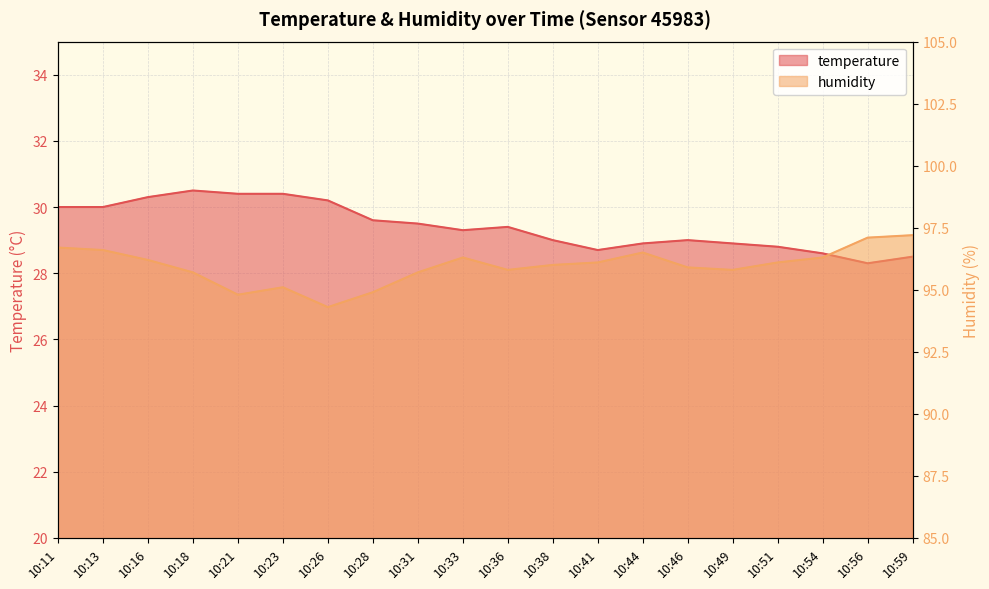

What is the sum of all temperature values?

588.3